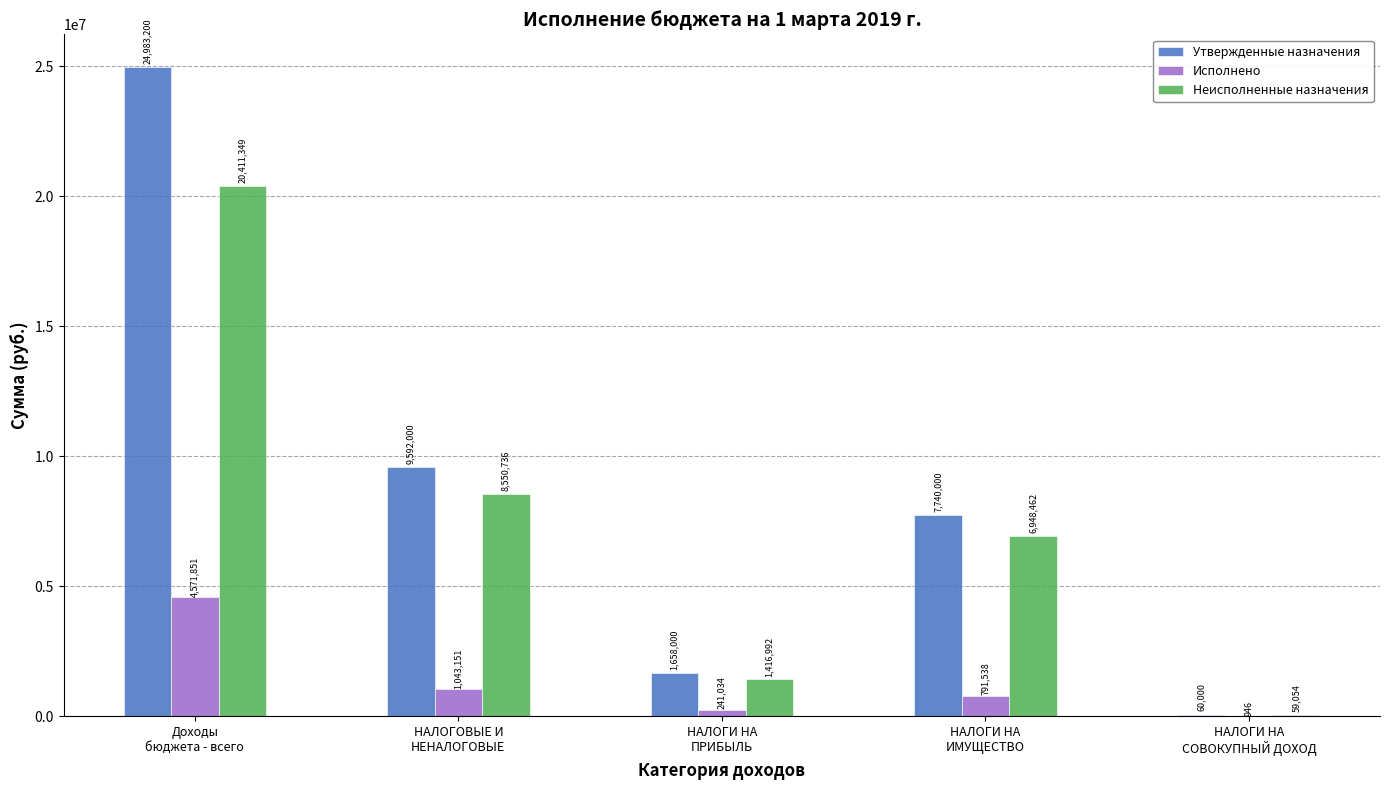

What is the sum of all Утвержденные назначения values?

44033200.0